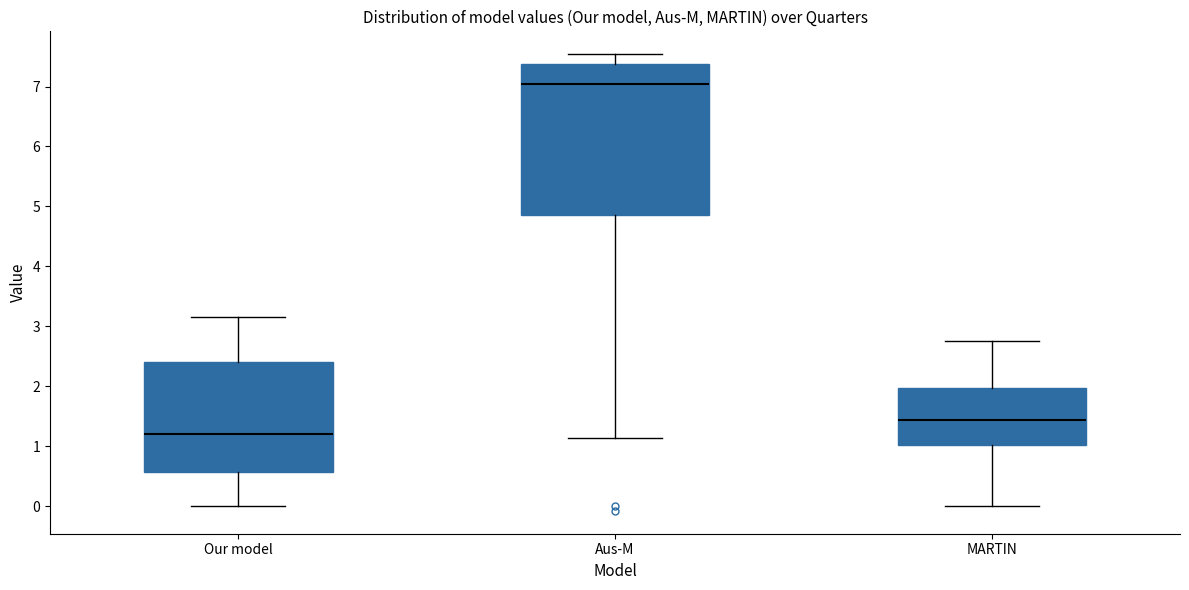

Which box's median line is the highest?

Aus-M